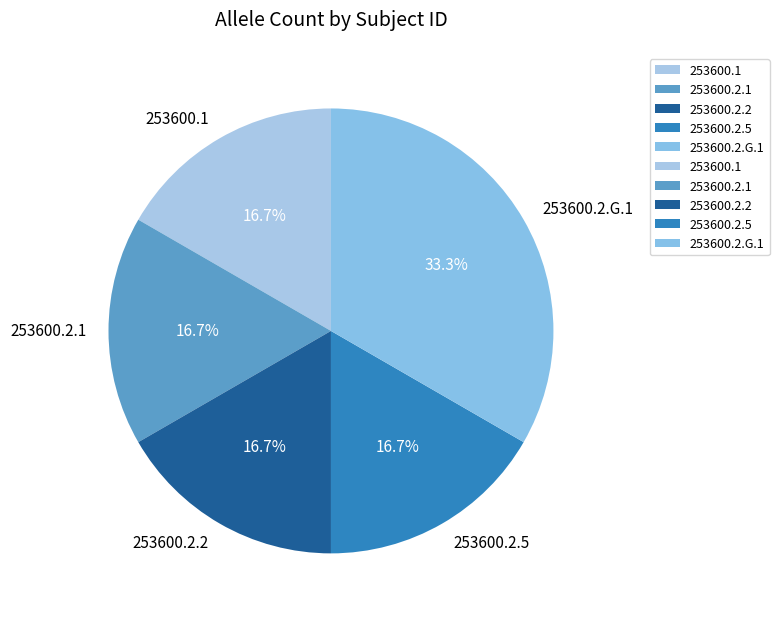

The 253600.2.2 slice represents 11% of the pie. True or false?

False